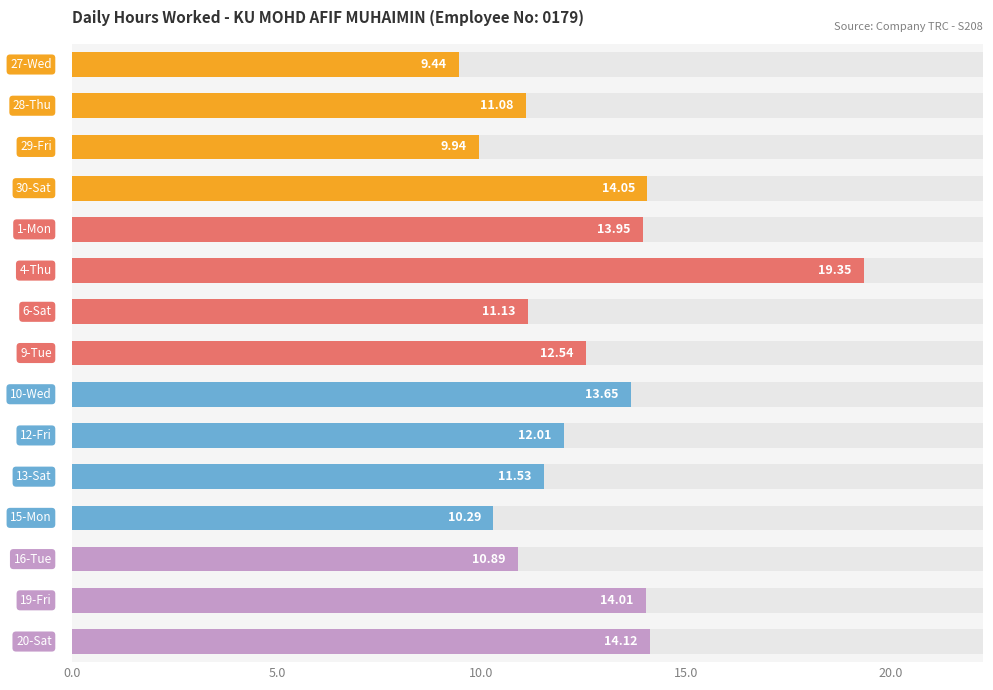

The value at 12 is 10.9. True or false?

True